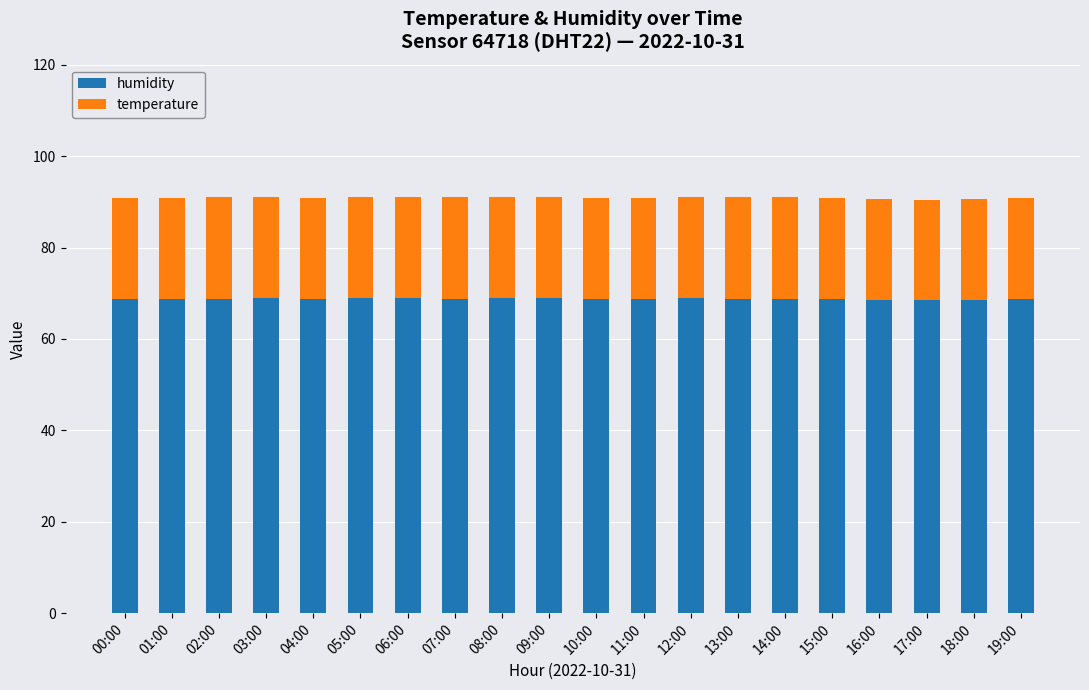

What is the sum of all humidity values?

1375.4